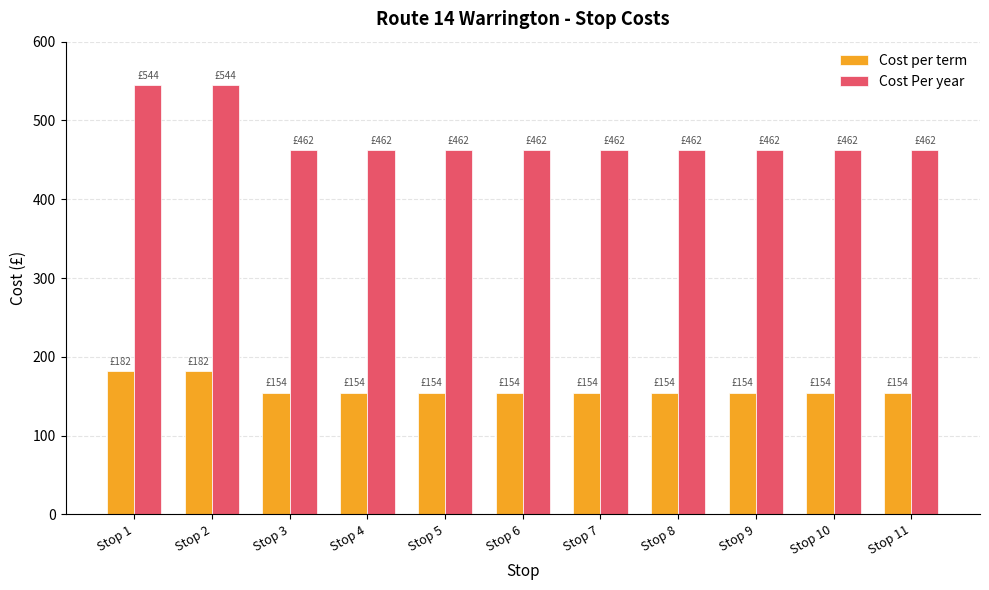

Reading right to left, list all the values displayed in this chart.

Cost per term: 154.0	154.0	154.0	154.0	154.0	154.0	154.0	154.0	154.0	181.5	181.5
Cost Per year: 462.0	462.0	462.0	462.0	462.0	462.0	462.0	462.0	462.0	544.5	544.5